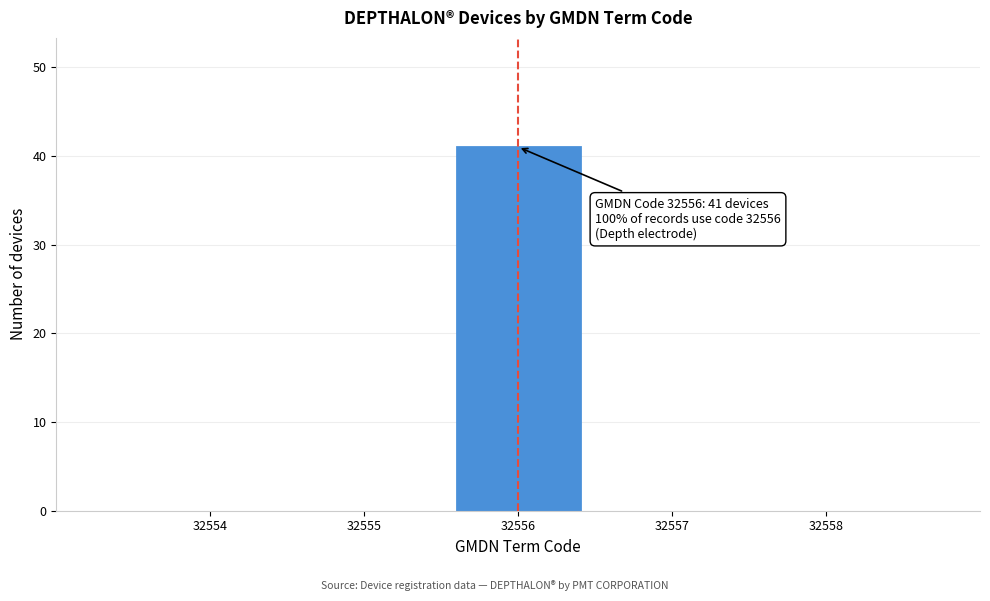

Over which range of the x-axis is the bar tallest?

32555.5 to 32556.5